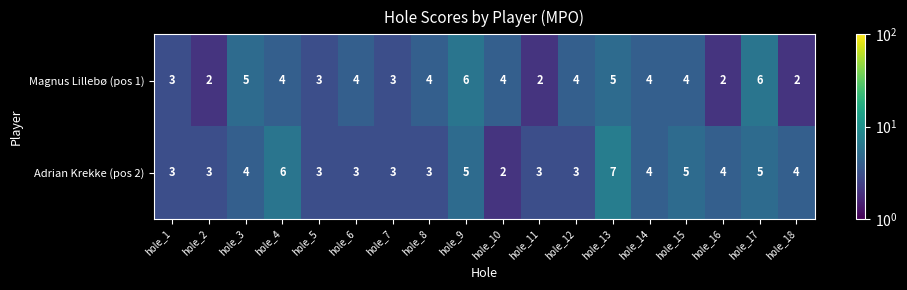

Rank the series by their average value, from highest to lowest.

Adrian Krekke (pos 2), Magnus Lillebø (pos 1)